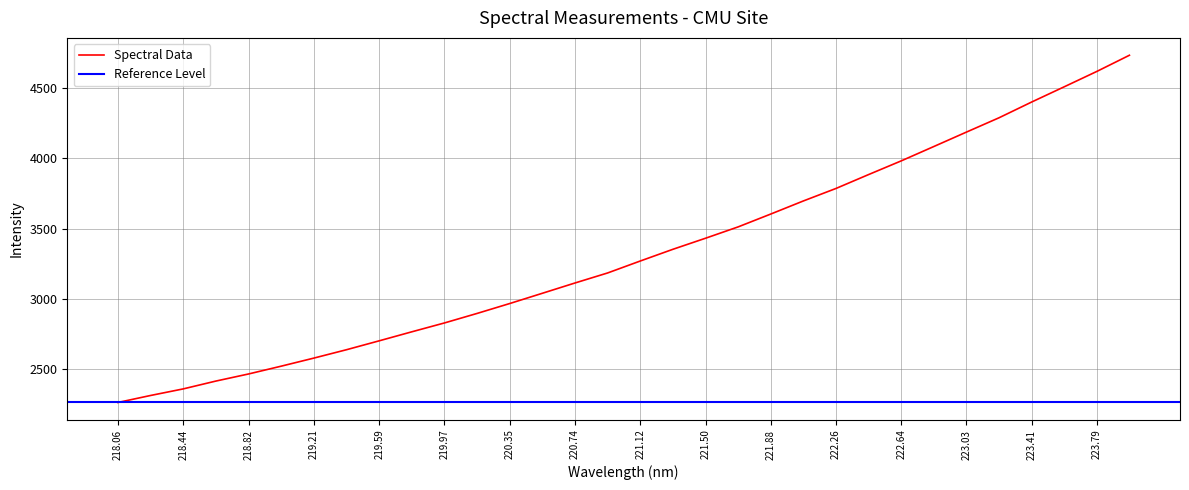

Is it true that Spectral Data equals 2703.2 at 219.59?

True